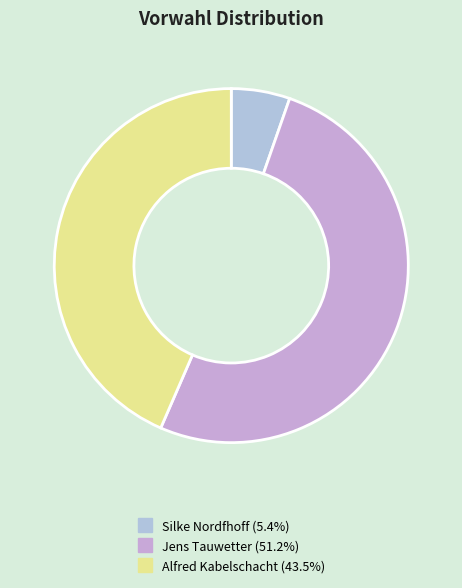

How many slices are in this pie chart?

3